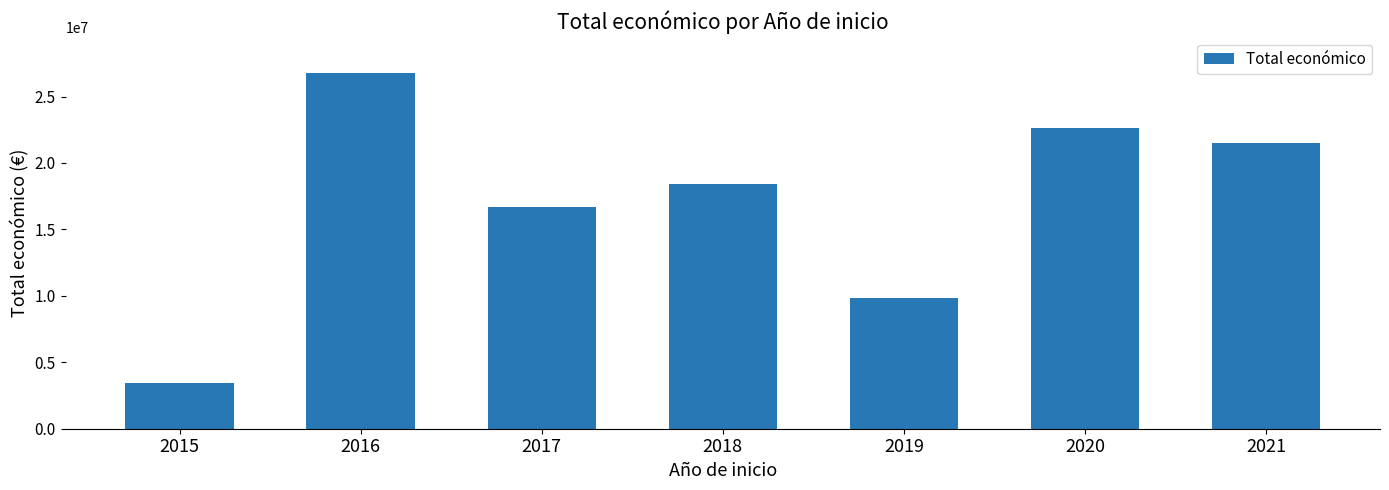

What is the difference between the values at 2021 and 2016?

5310470